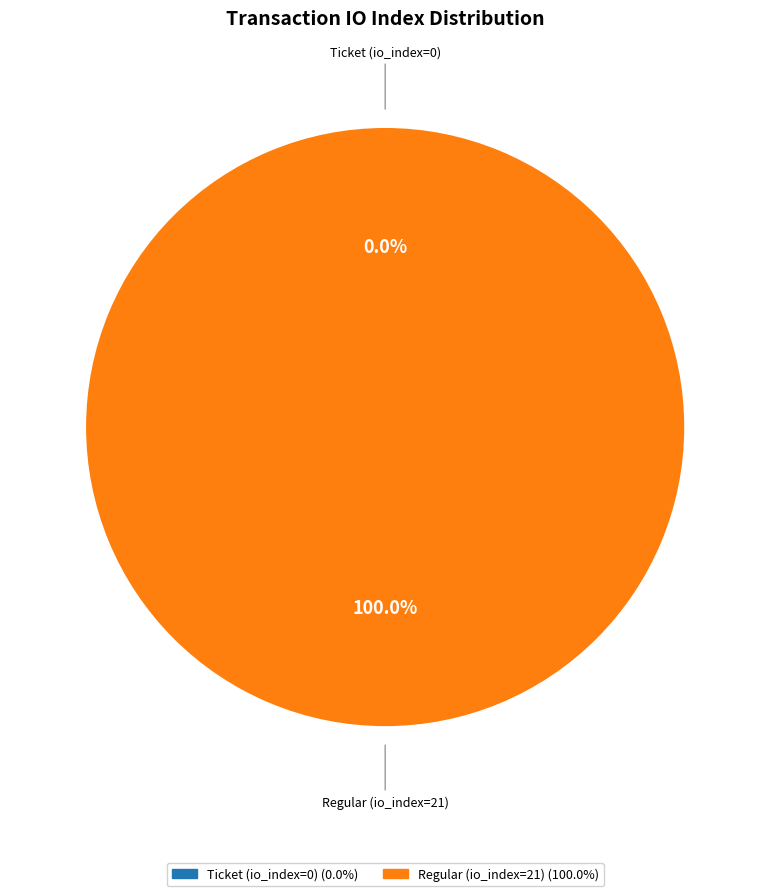

Does Ticket (io_index=0) represent more than half of the total?

No